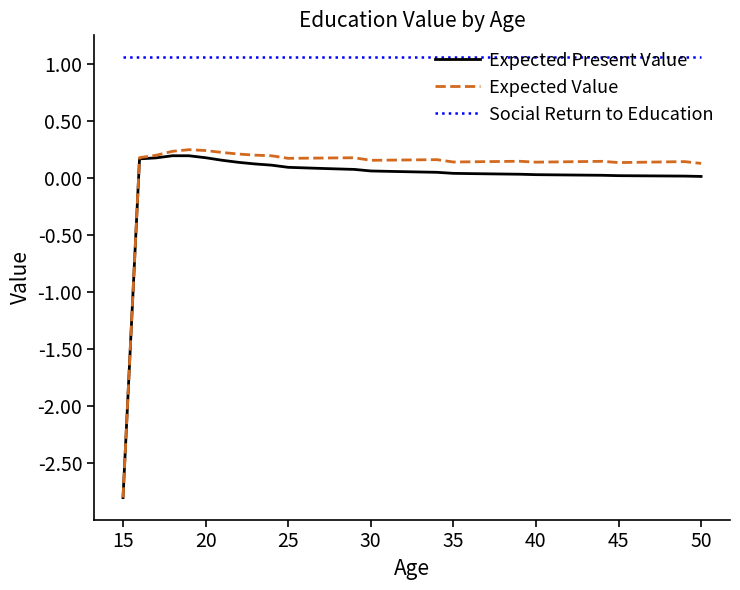

What is the minimum value for Social Return to Education?

1.1